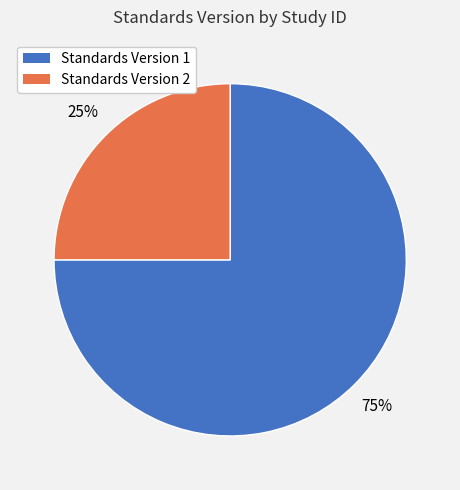

To the nearest percent, what is the average slice percentage?

50%